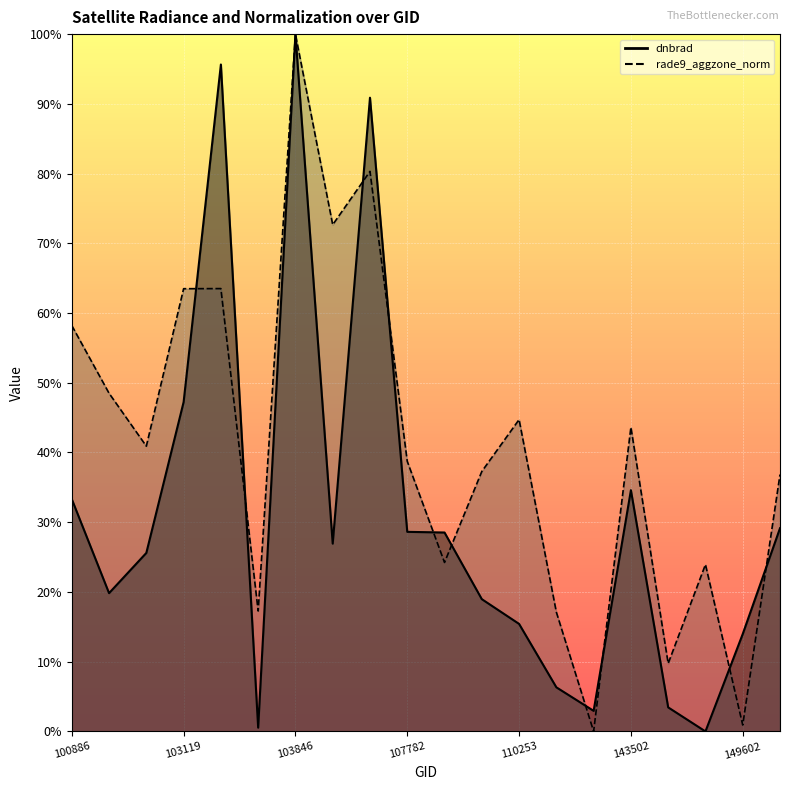

In rade9_aggzone_norm, how many points are higher than both neighbors (excluding endpoints)?

6